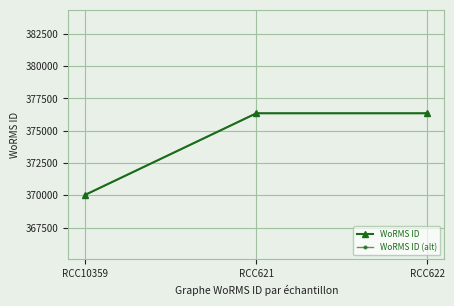

Does the chart display data point markers on the line(s)?

Yes